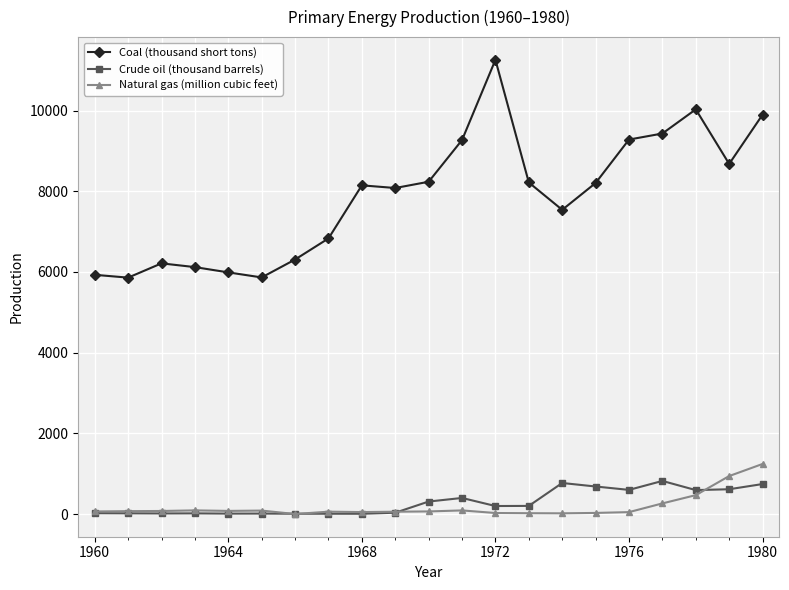

Which series has the largest range (max minus min)?

Coal (thousand short tons)